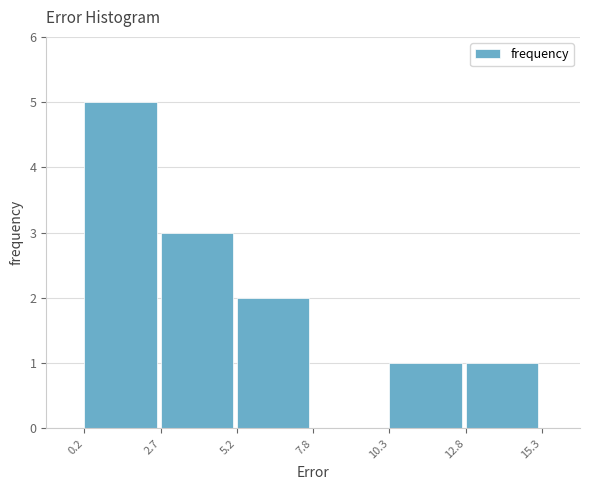

What is the height of the bar covering 5.2 to 7.8 on the x-axis? The values are not printed on the chart, so give them approximately, as read against the axis.

2